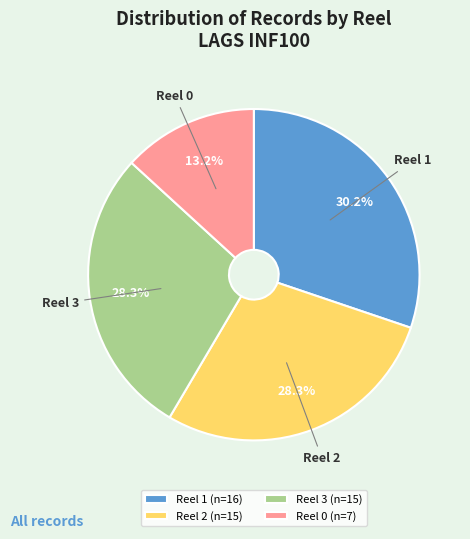

Does any single category account for the majority?

No